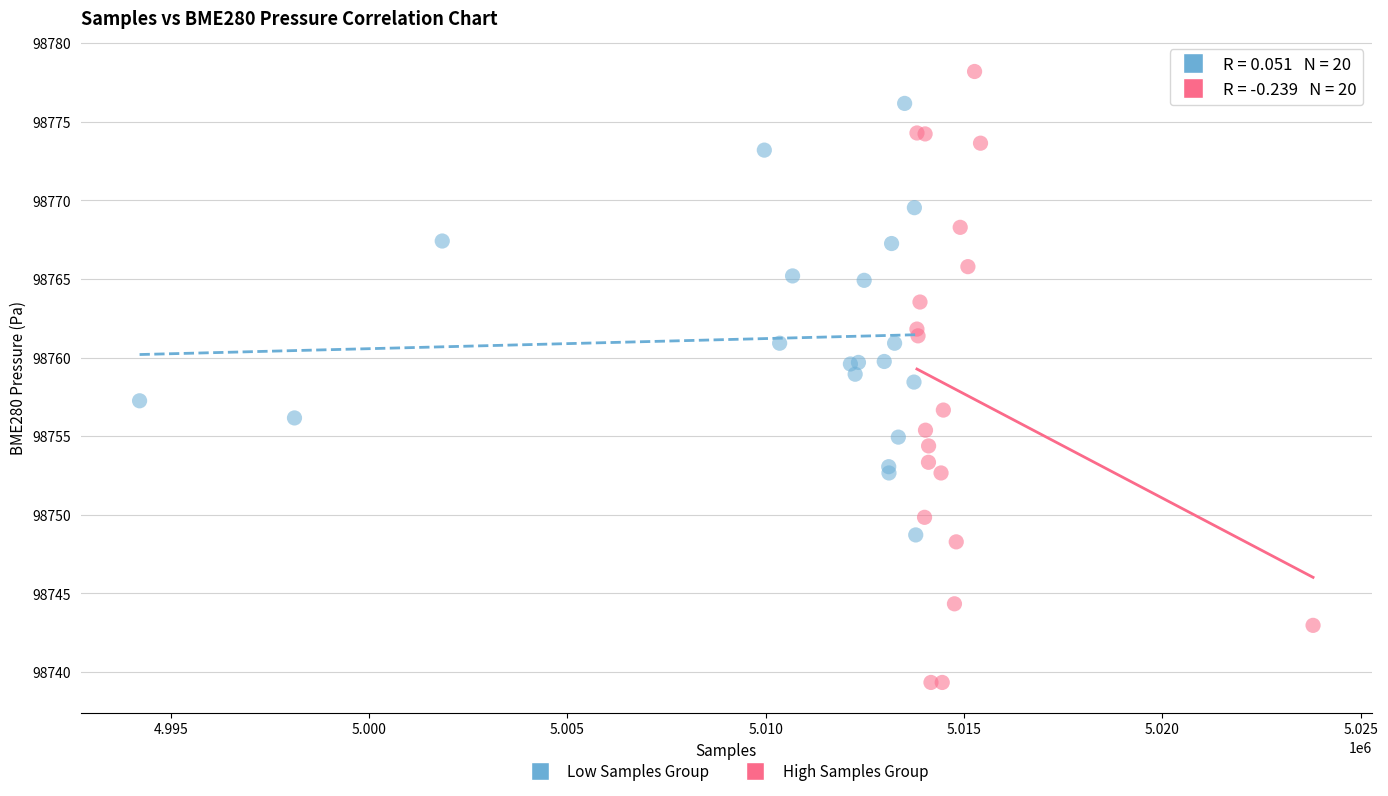

Which series has the widest spread of Y values?

High Samples Group